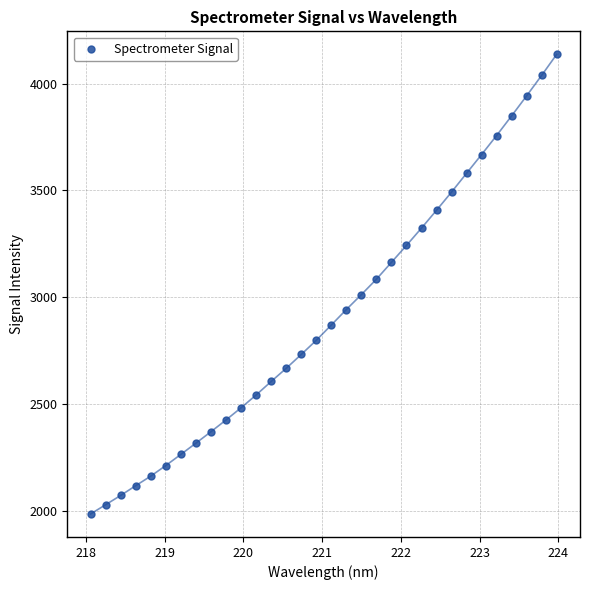

What is the range of X values (max minus min)?

5.9